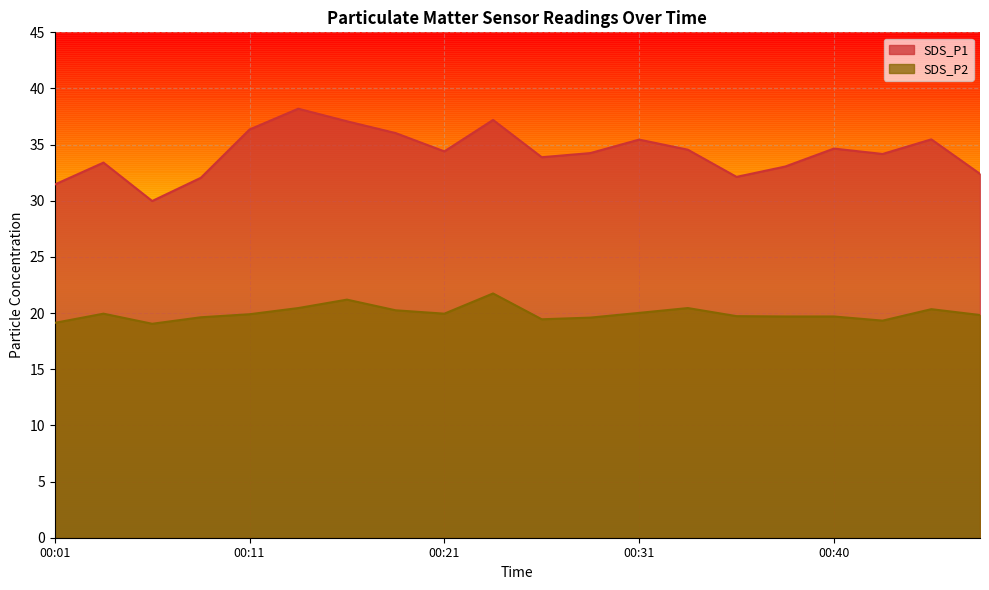

At 00:33, list the series in order from largest to smallest.

SDS_P1, SDS_P2